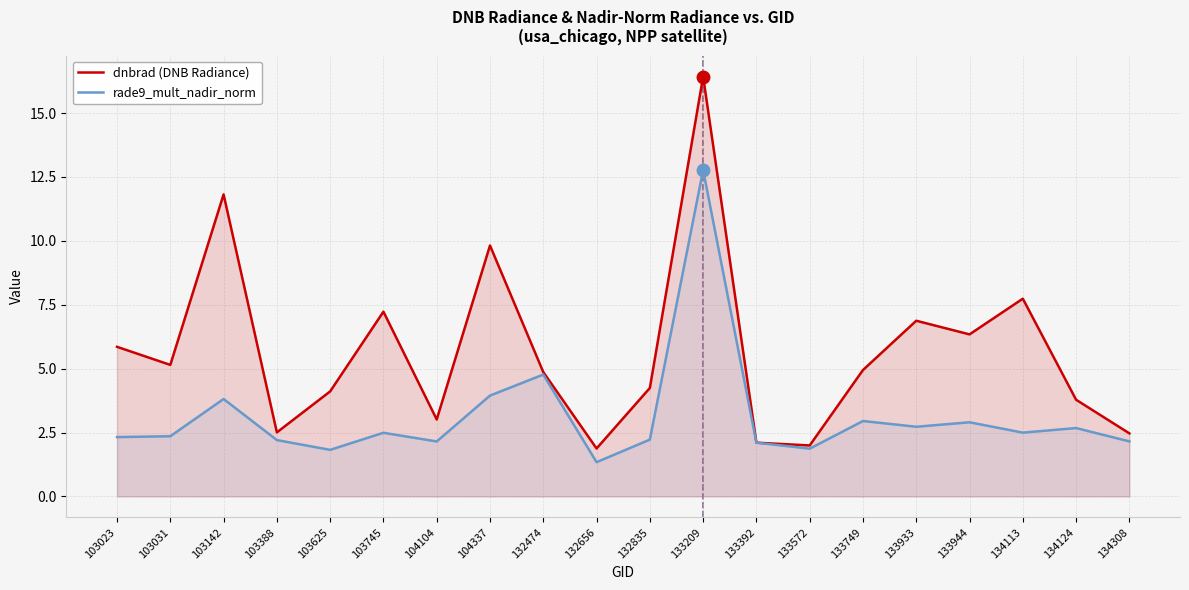

What value does the rade9_mult_nadir_norm series have at 132474?

4.8